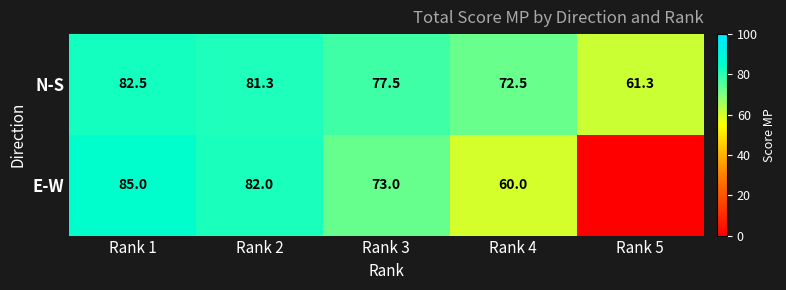

Which series changed the most between Rank 2 and Rank 4?

E-W